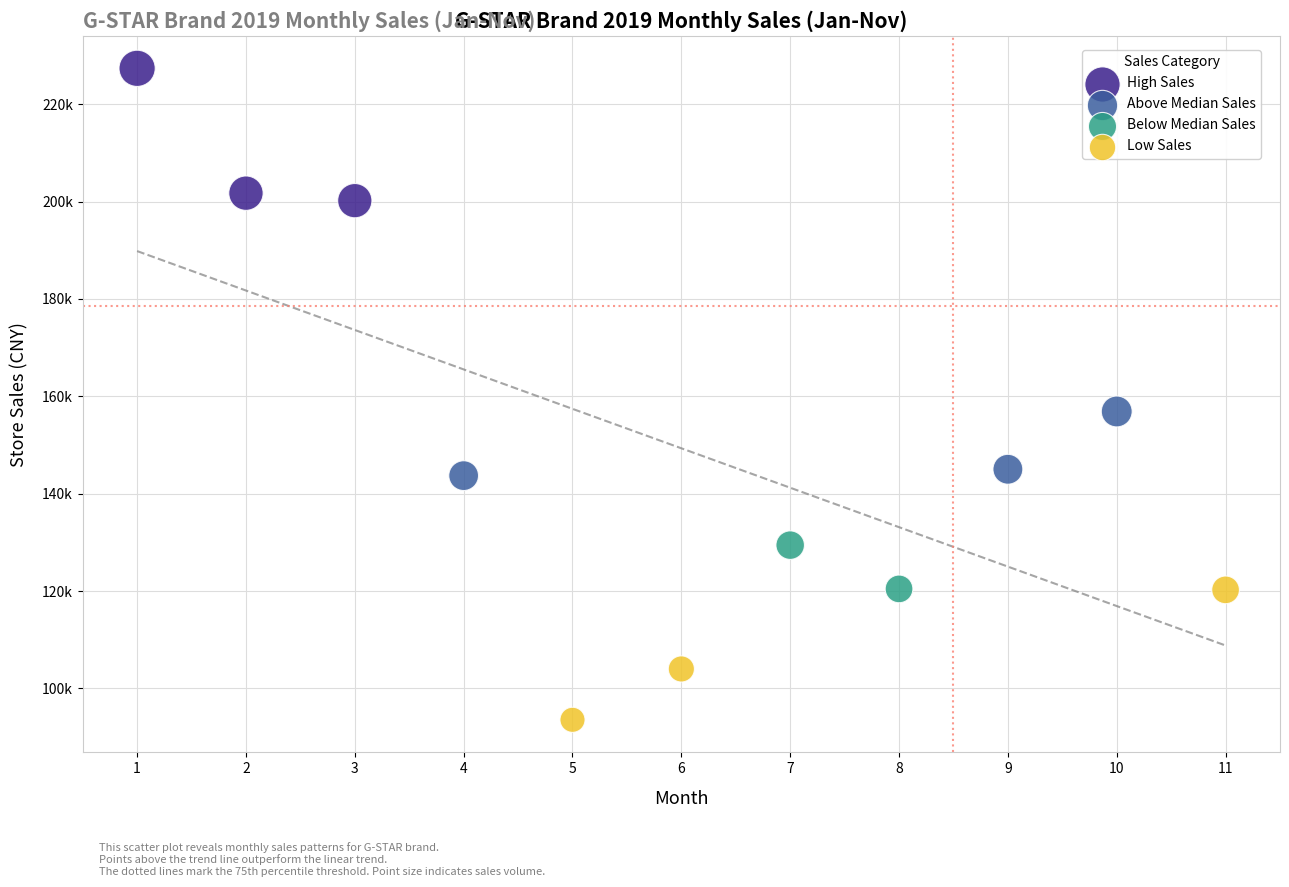

What are all the series names shown in the legend?

High Sales, Above Median Sales, Below Median Sales, Low Sales